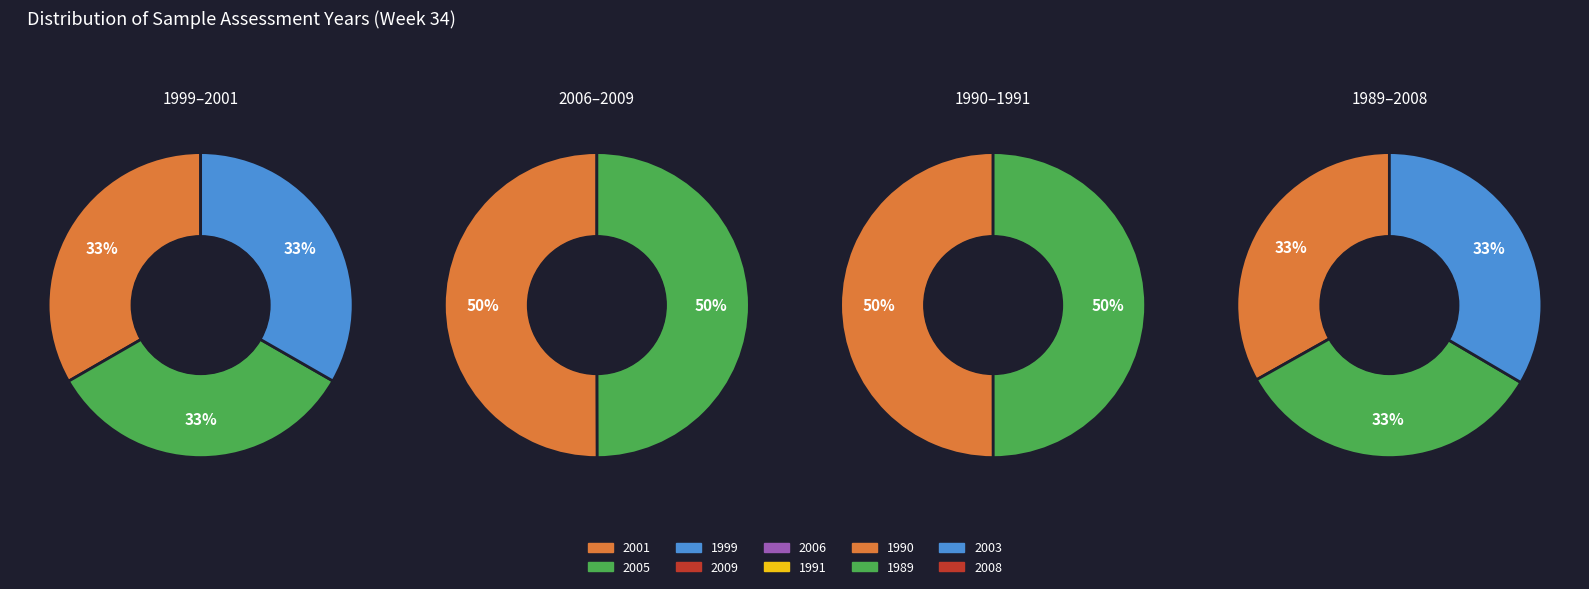

Rank the categories by value from lowest to highest.

1989, 1990, 1991, 1999, 2001, 2003, 2005, 2006, 2008, 2009